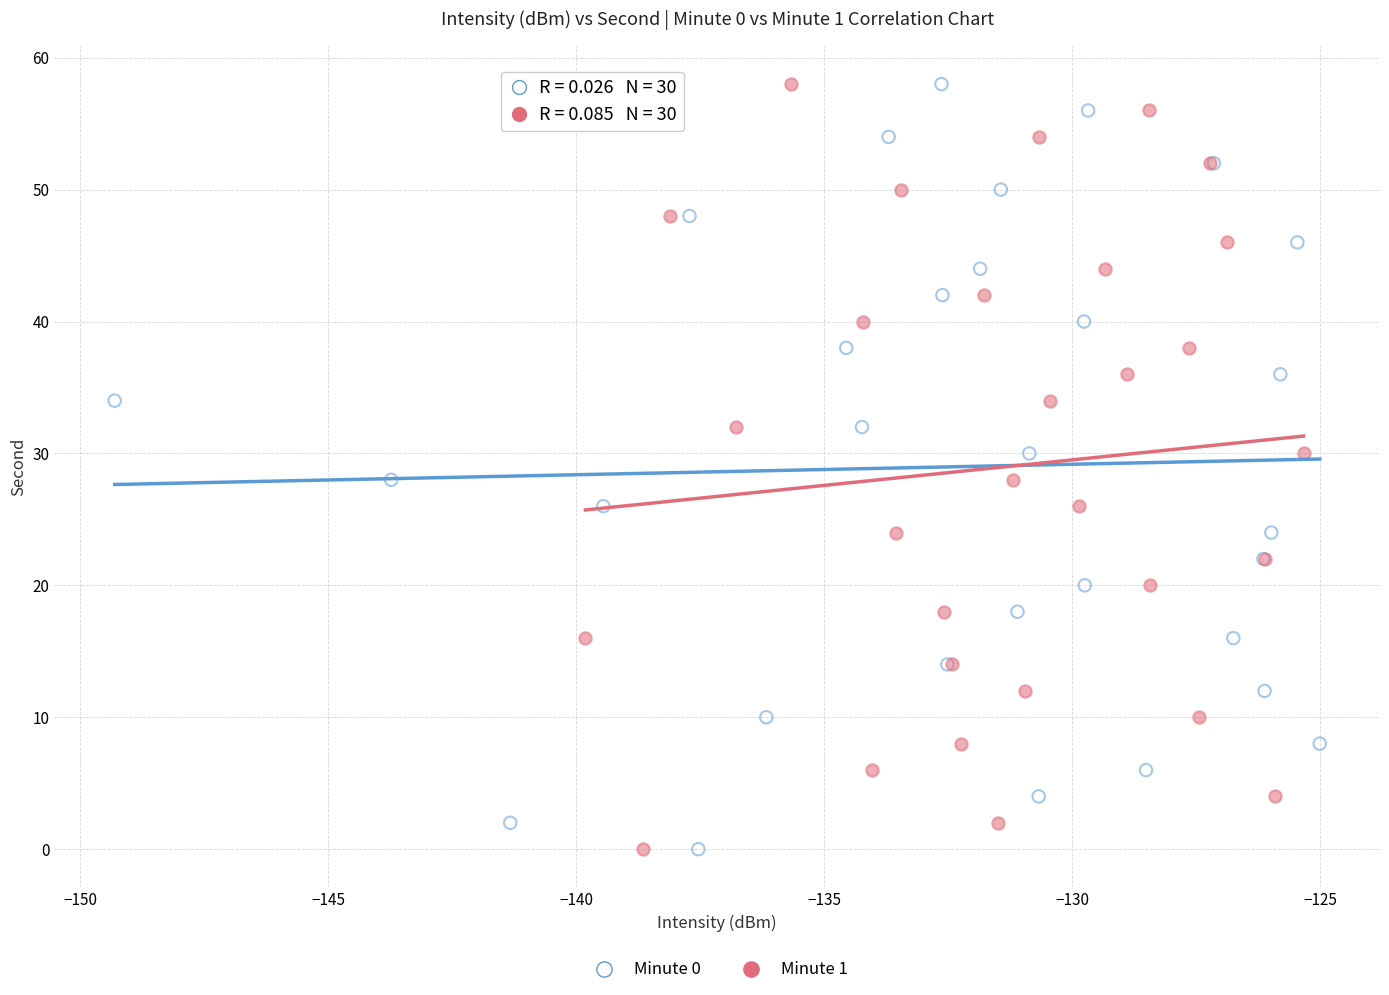

What are all the series names shown in the legend?

Minute 0, Minute 1